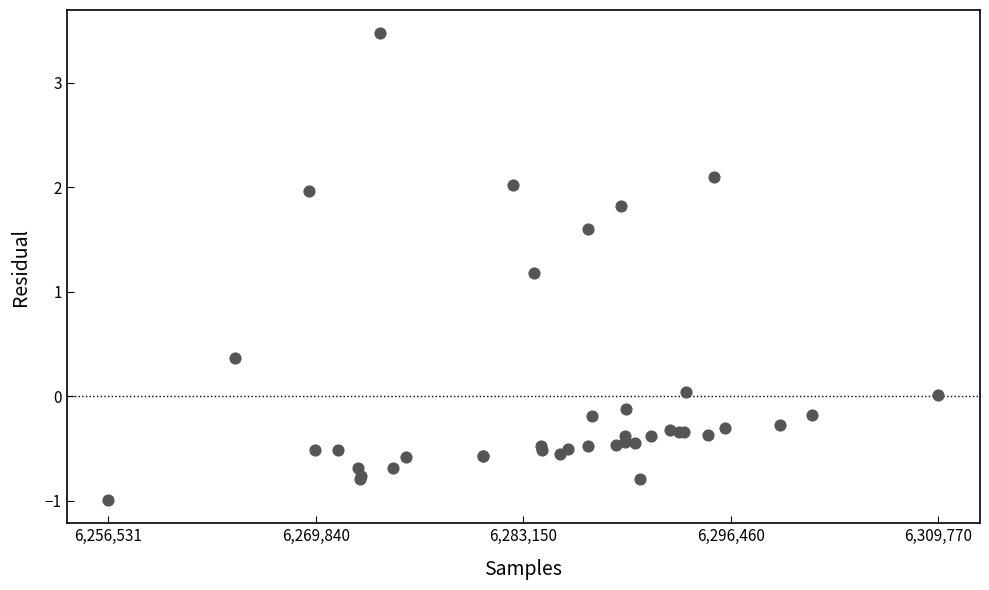

What Y value in the scatter plot is closest to 1?

1.2